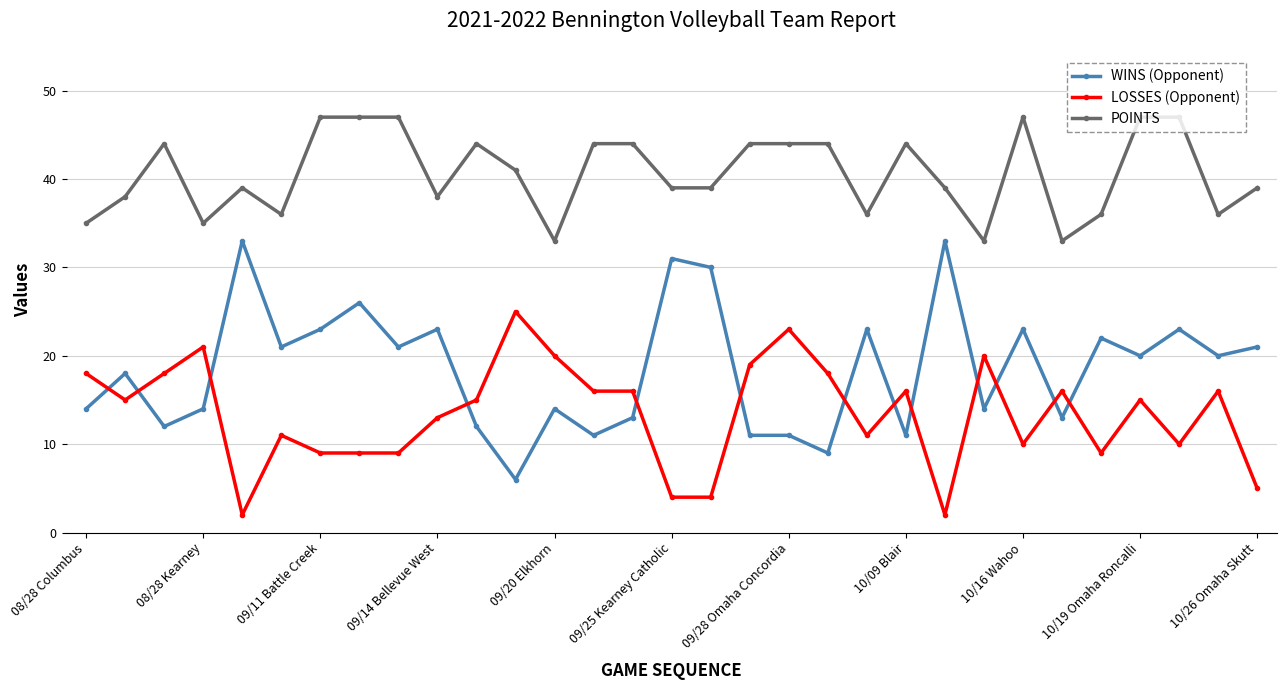

List the series in order of their overall mean, highest first.

POINTS, WINS (Opponent), LOSSES (Opponent)